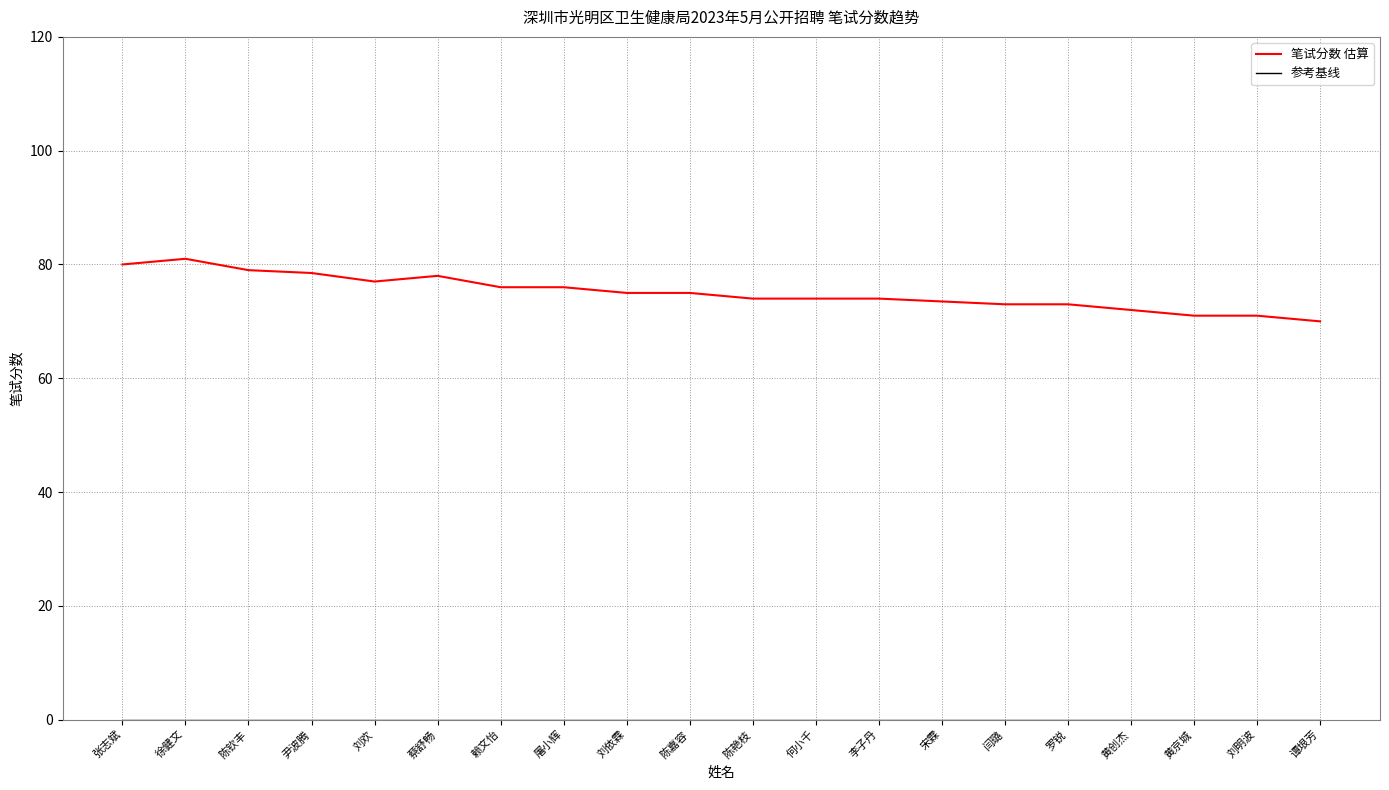

Read the 笔试分数 估算 value at 黄京城.

71.0